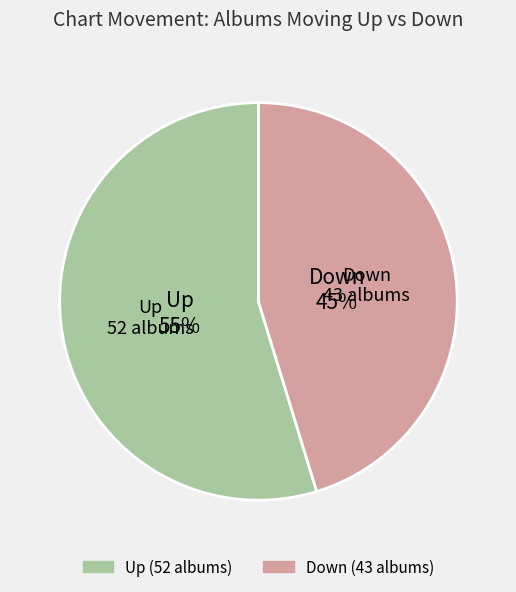

To the nearest percent, what portion does Down represent?

45%